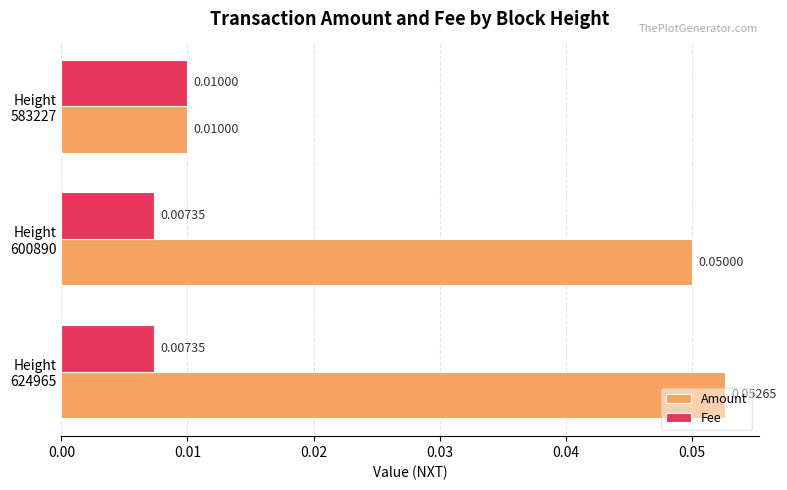

Which series has the largest total across all categories?

Amount